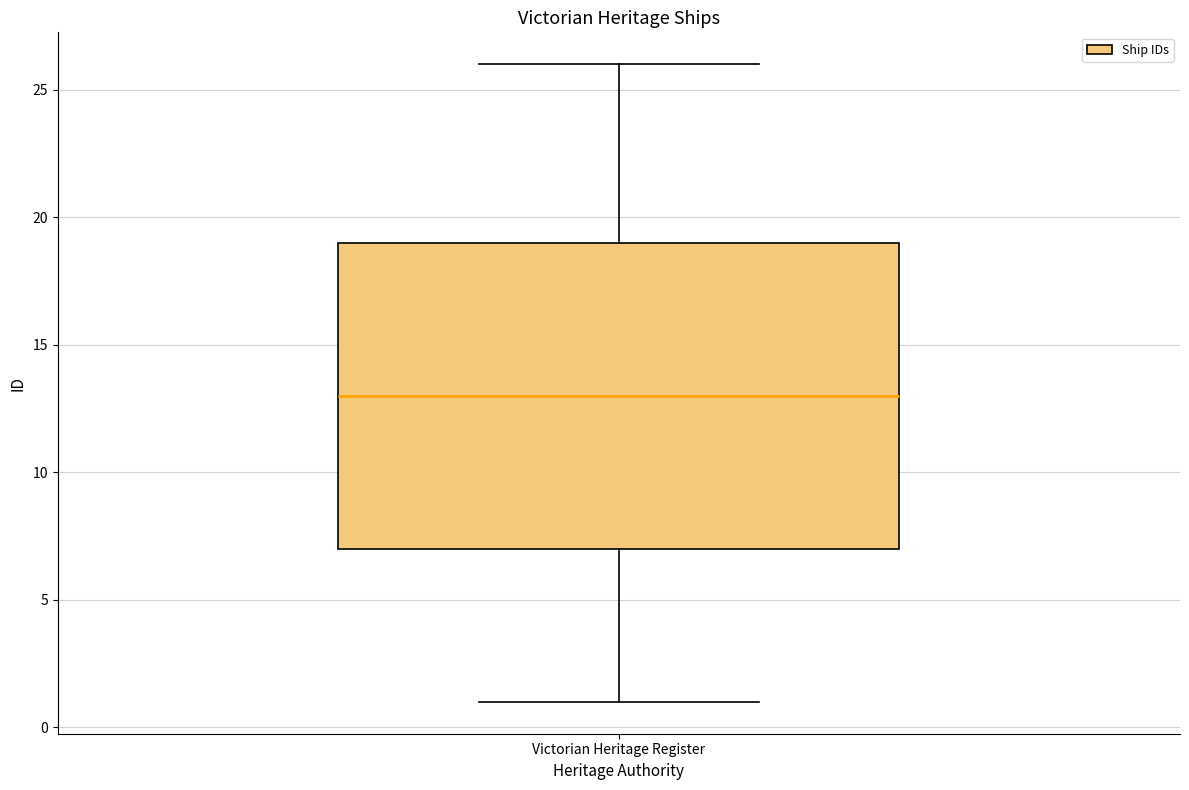

Transcribe this box plot: give where the median line is, the range the box spans, and where the two whiskers end, as read against the y-axis. The values are not printed on the chart, so give them approximately, as read against the axis.

median 13, box 7 to 19, whiskers 1 to 26